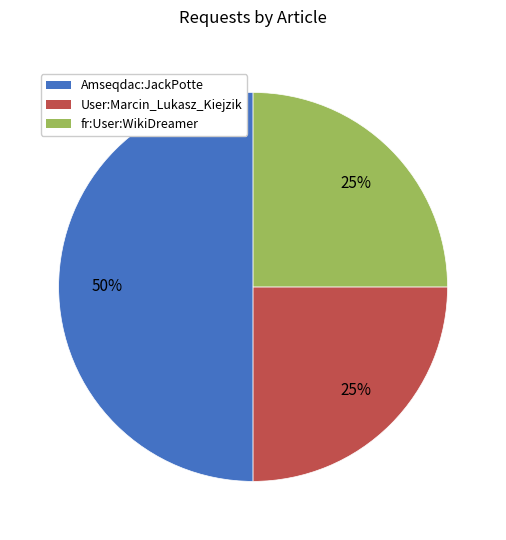

Is the sum of User:Marcin_Lukasz_Kiejzik and Amseqdac:JackPotte greater than half?

Yes